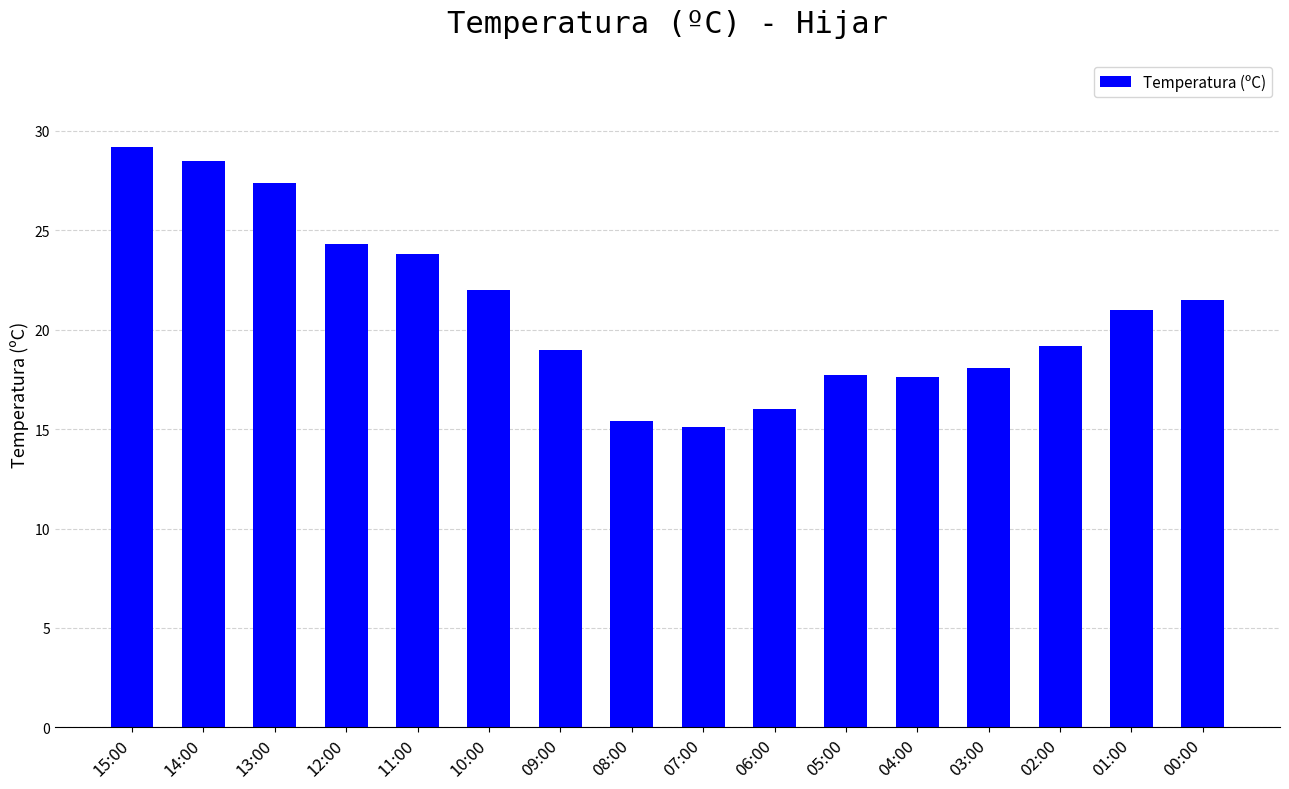

Are the bars grouped side by side (vs. stacked)?

No